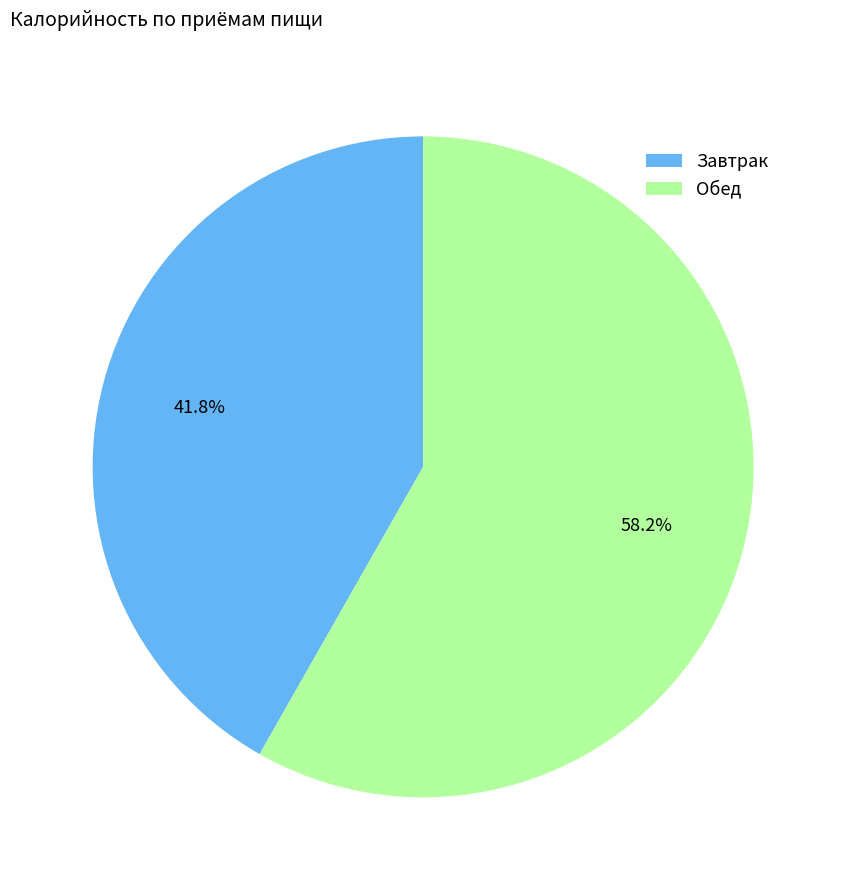

To the nearest percent, what is the combined percentage of Завтрак and Обед?

100%